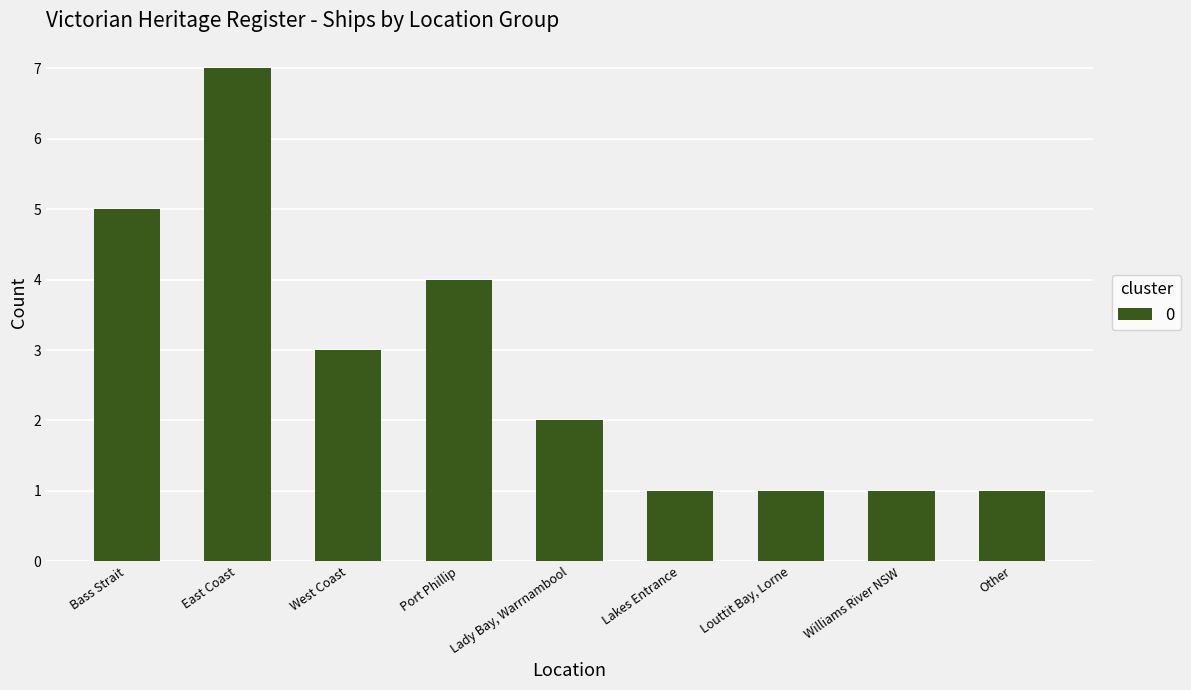

What is the value of the 9th bar from the left?

1